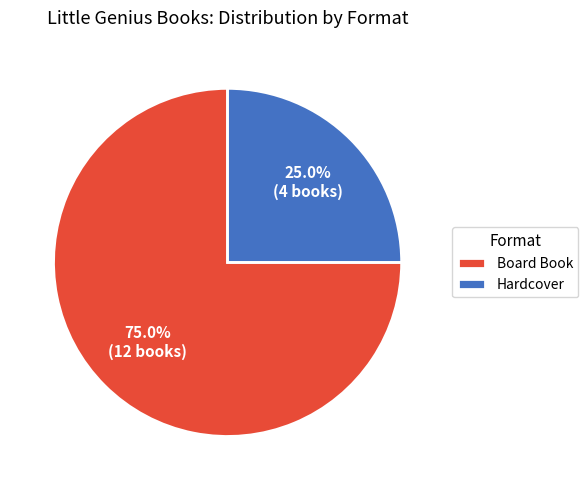

What percentage is the Hardcover slice, to the nearest percent?

25%